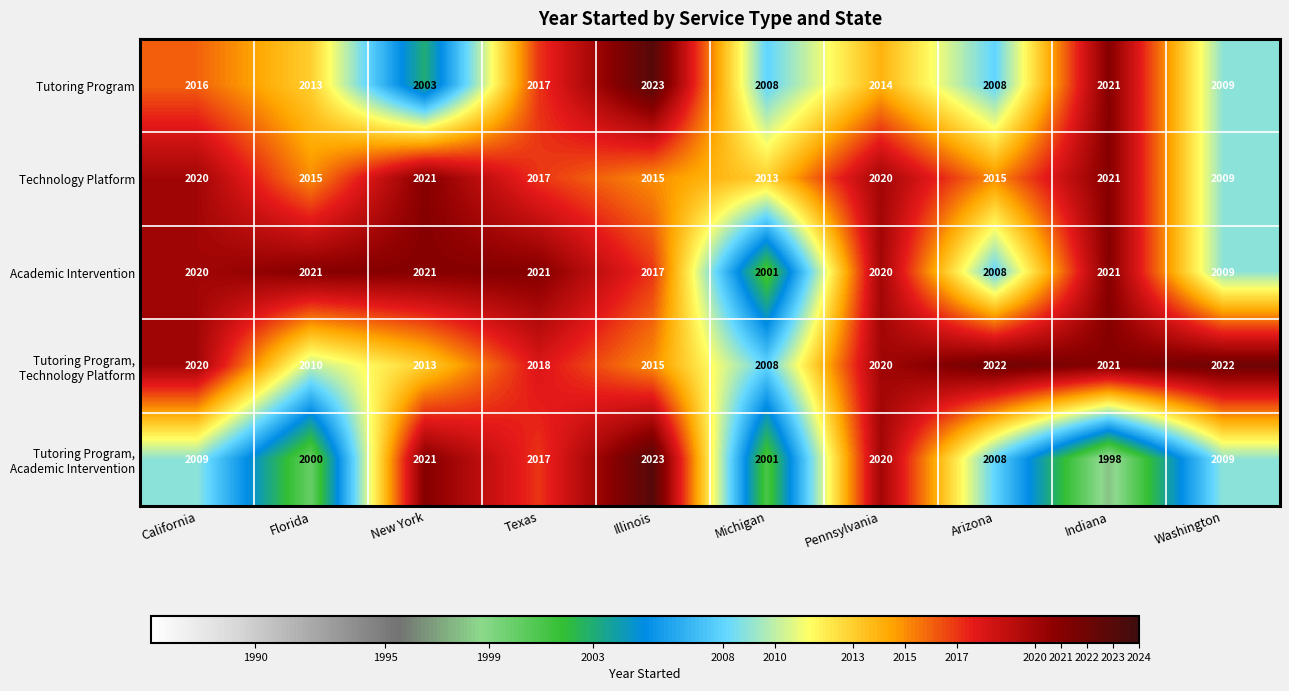

What is the total value across all series at New York?

10079